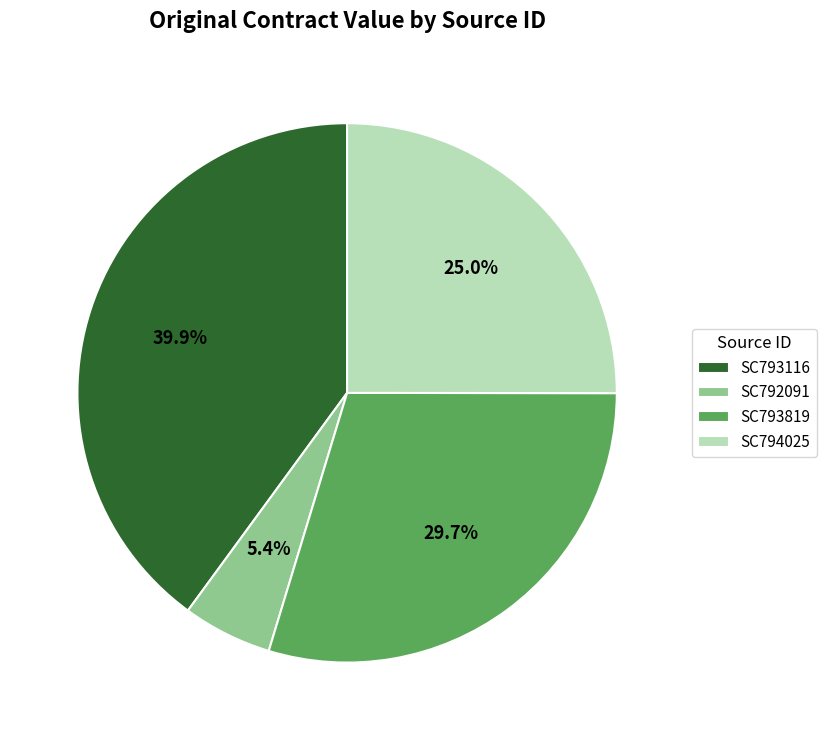

What is the ratio of the value at SC793819 to the value at SC792091?

5.5